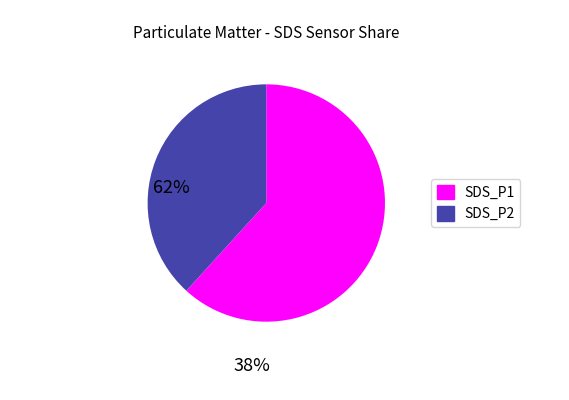

Rank the categories by value from lowest to highest.

SDS_P2, SDS_P1